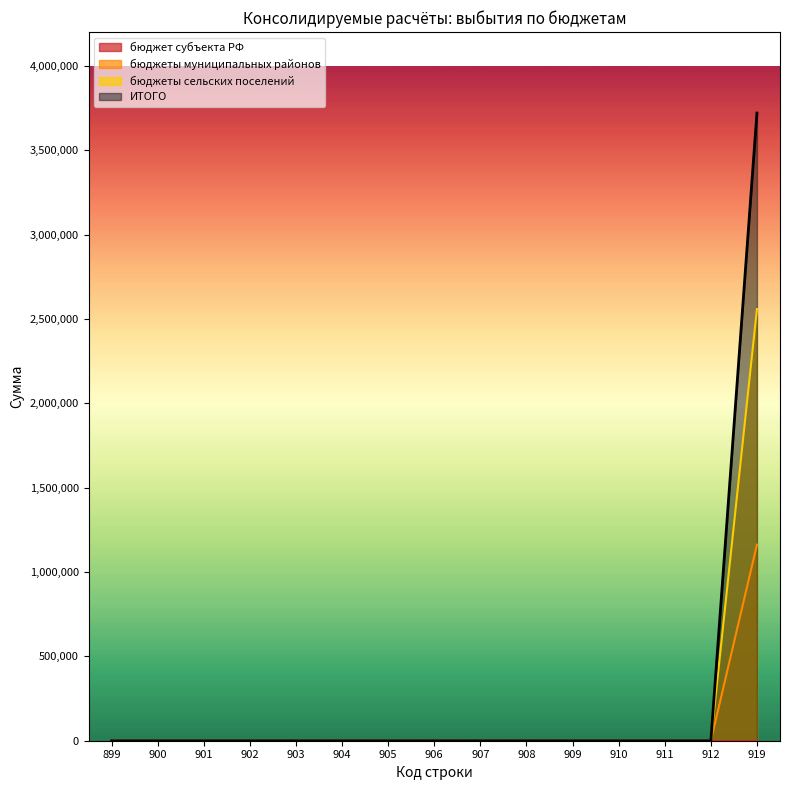

True or false: ИТОГО and бюджеты муниципальных районов cross at least once.

False